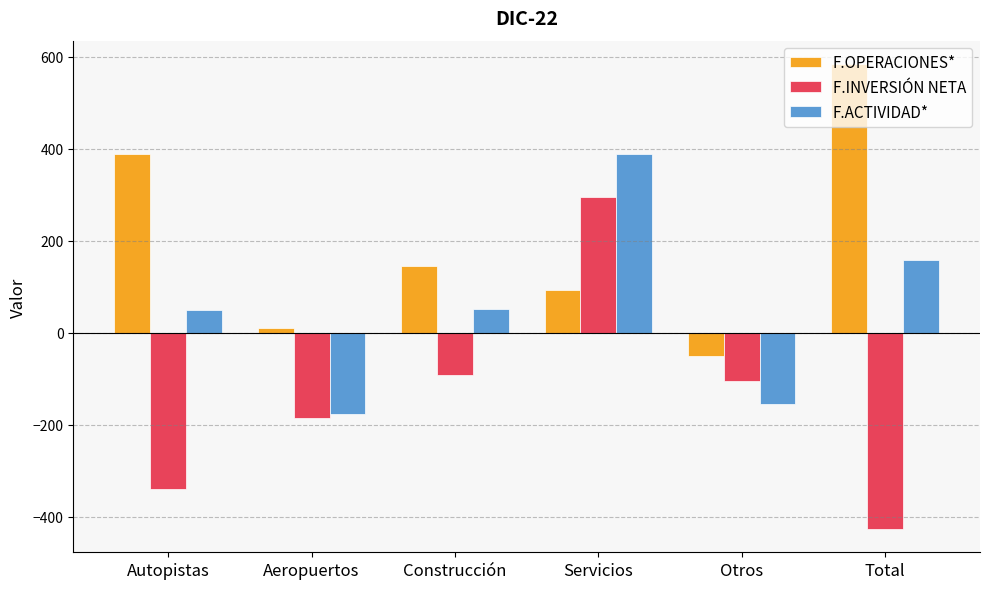

Which category has the highest value across all series?

Total